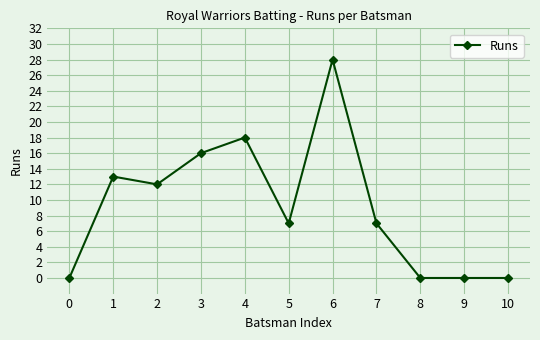

How many data points does each series have?

11